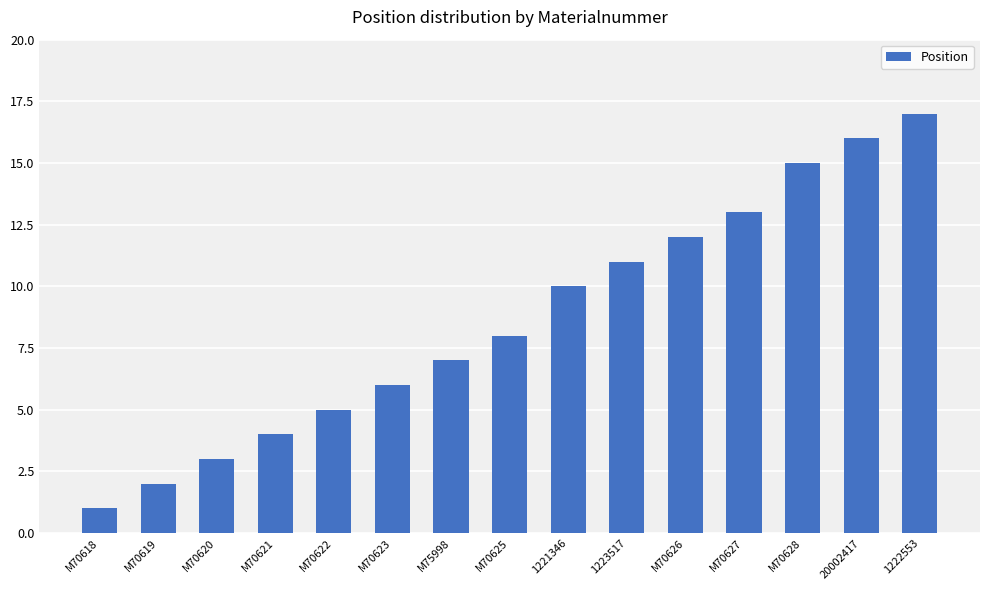

True or false: the data shows 2 at M70618.

False